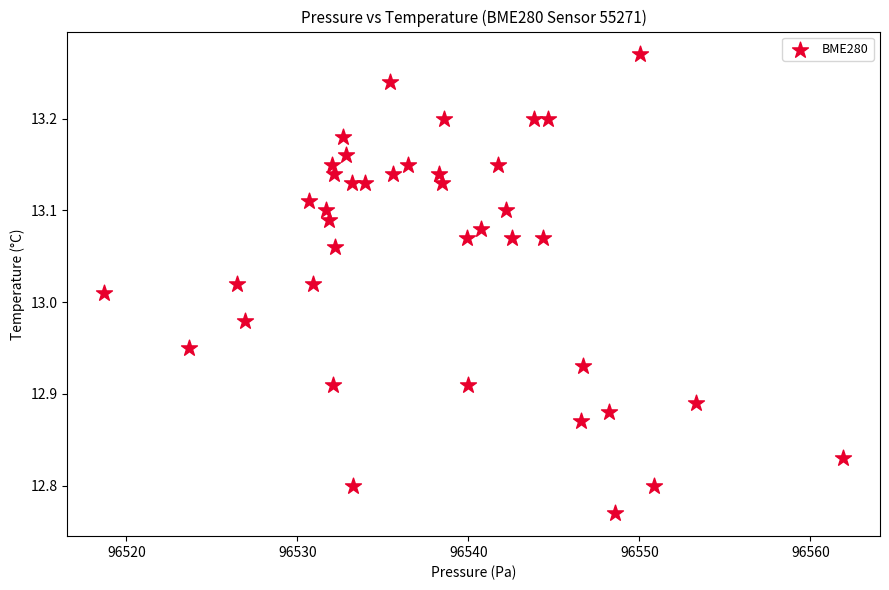

What is the range of X values (max minus min)?

43.2